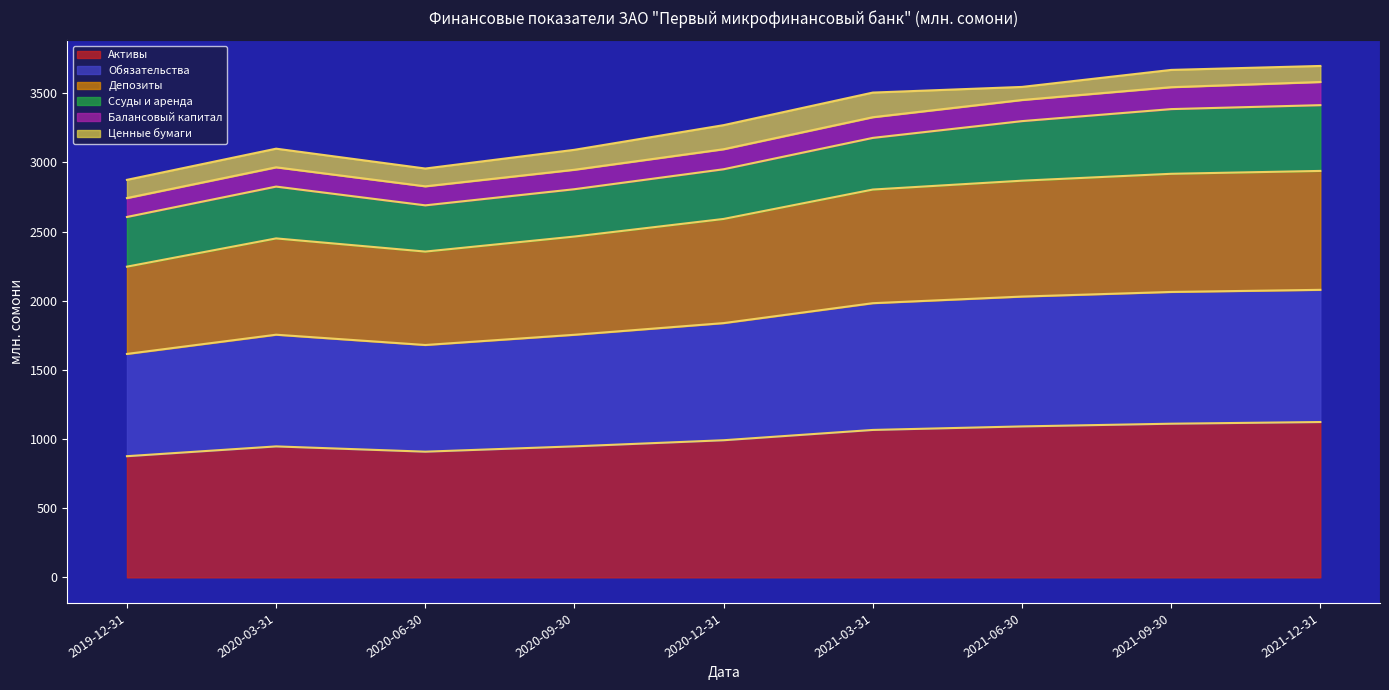

What is the maximum value for Активы?

1122.9